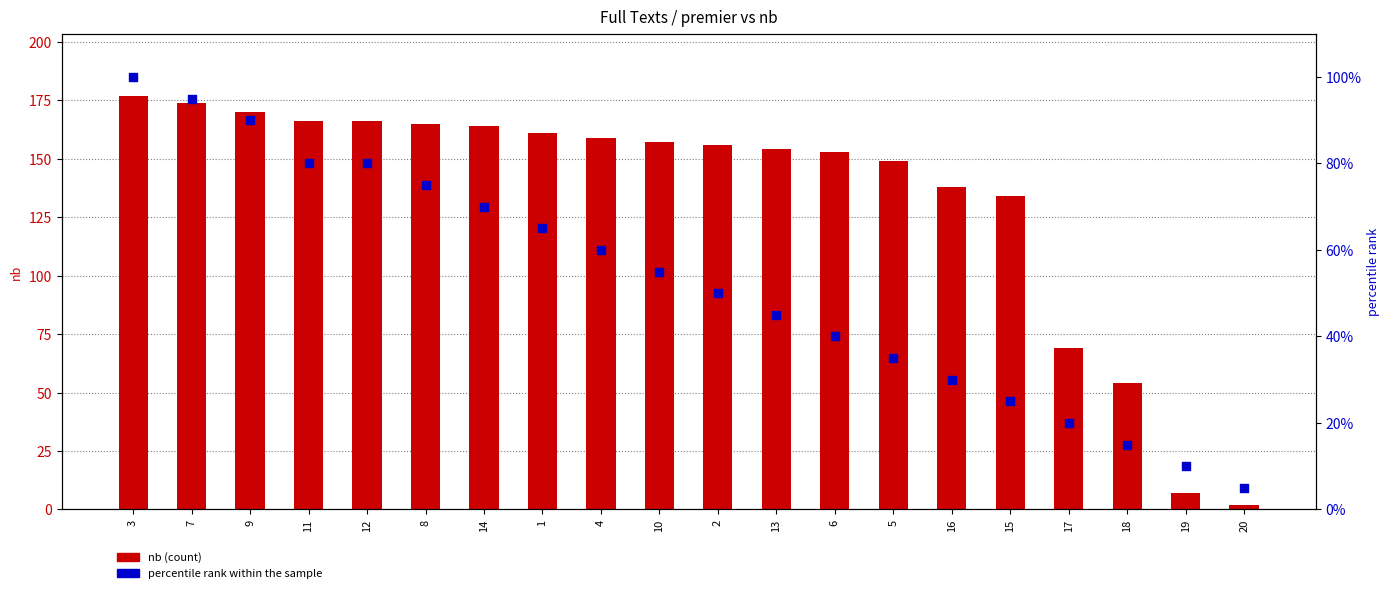

Which series contains the highest Y value?

nb (count)